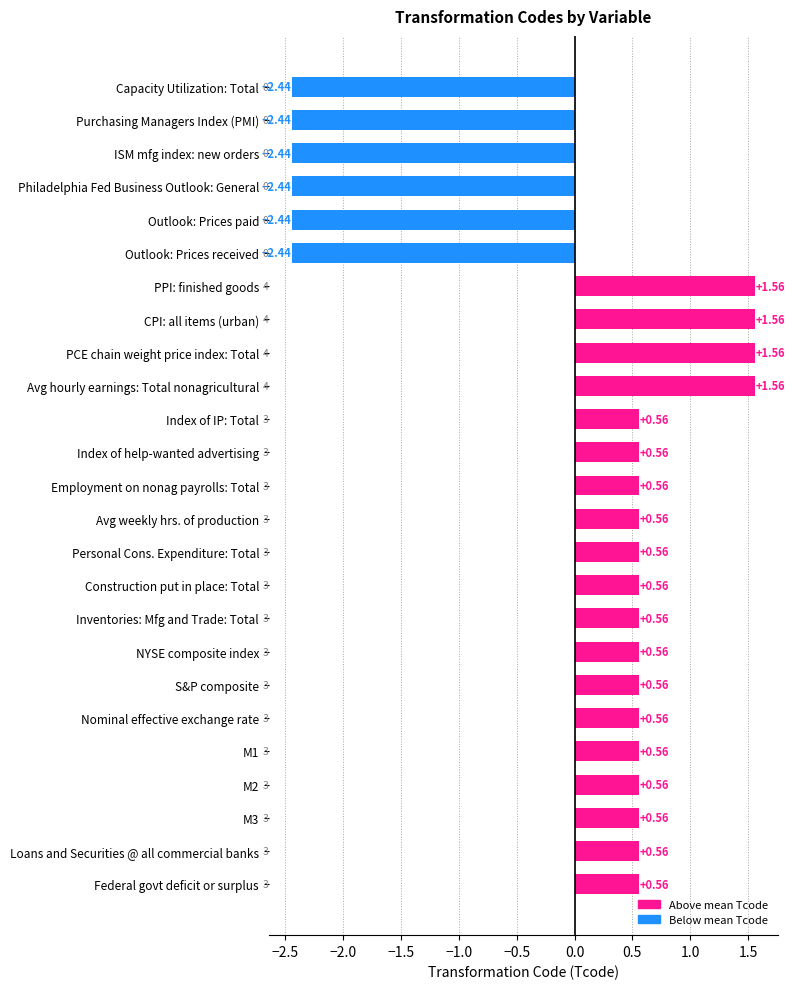

Is it true that the value at Personal Cons. Expenditure: Total is 4?

False